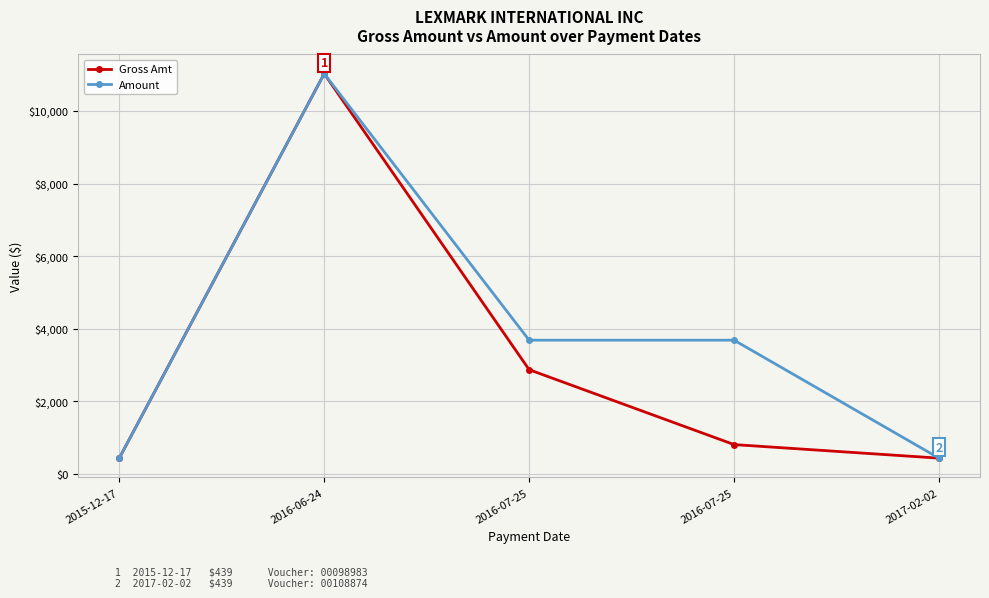

Which series has the largest total across all categories?

Amount